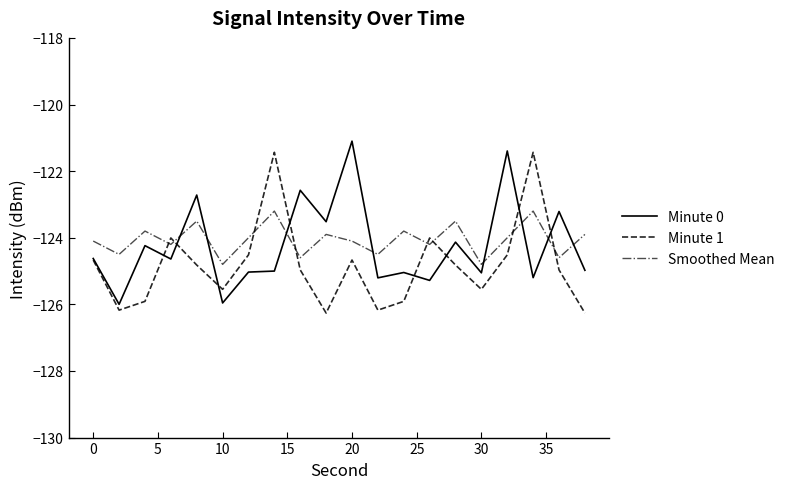

What is the minimum value for Smoothed Mean?

-124.8